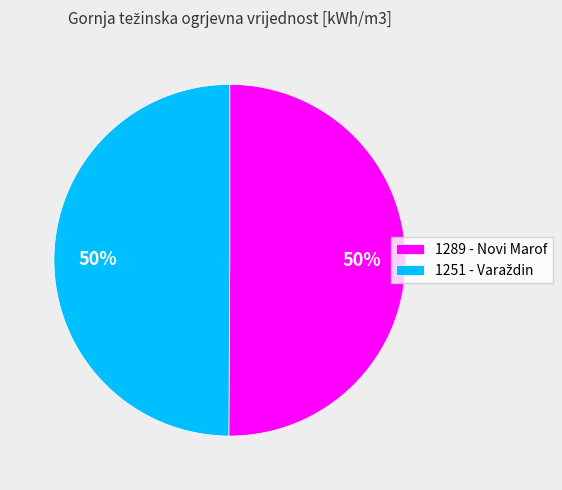

True or false: 1289 - Novi Marof accounts for 41% of the total.

False